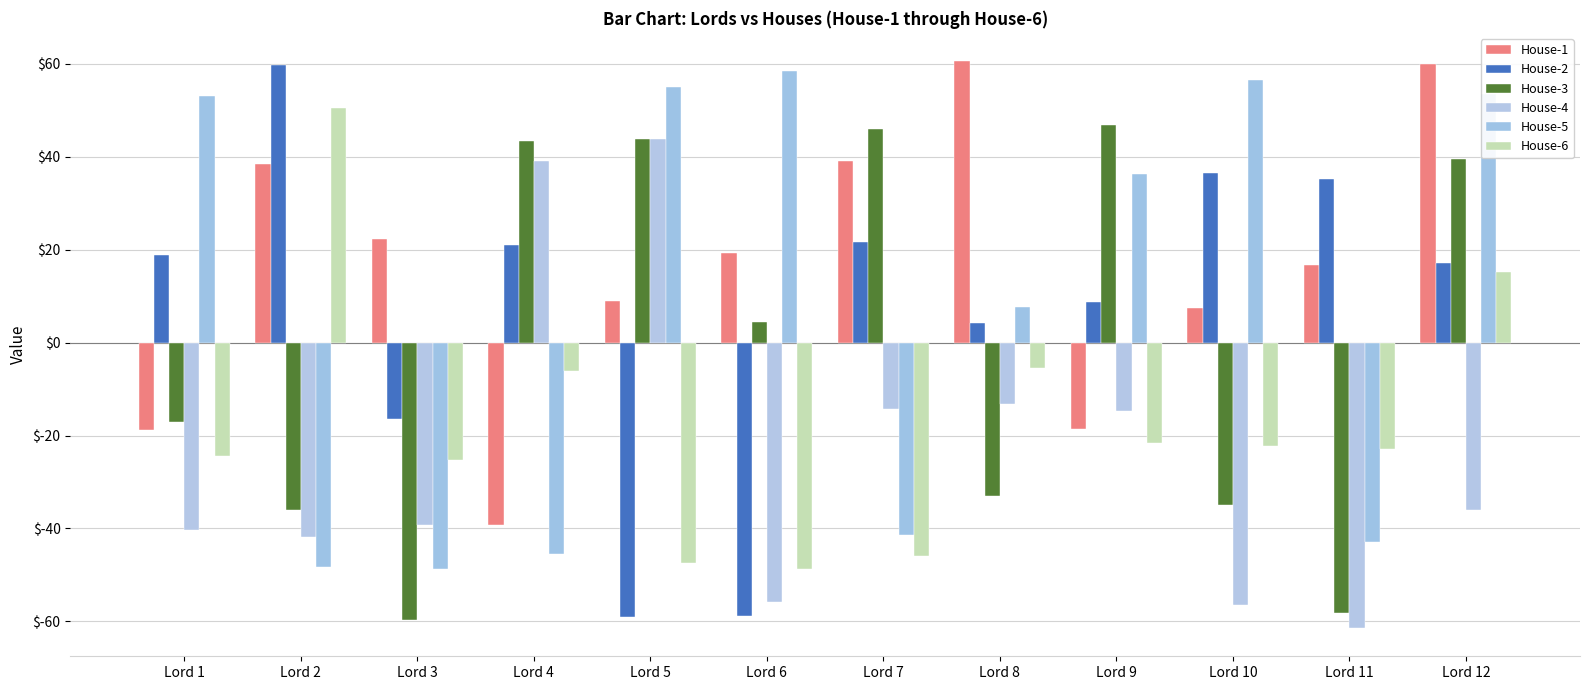

Which label corresponds to the smallest value in the chart?

Lord 11